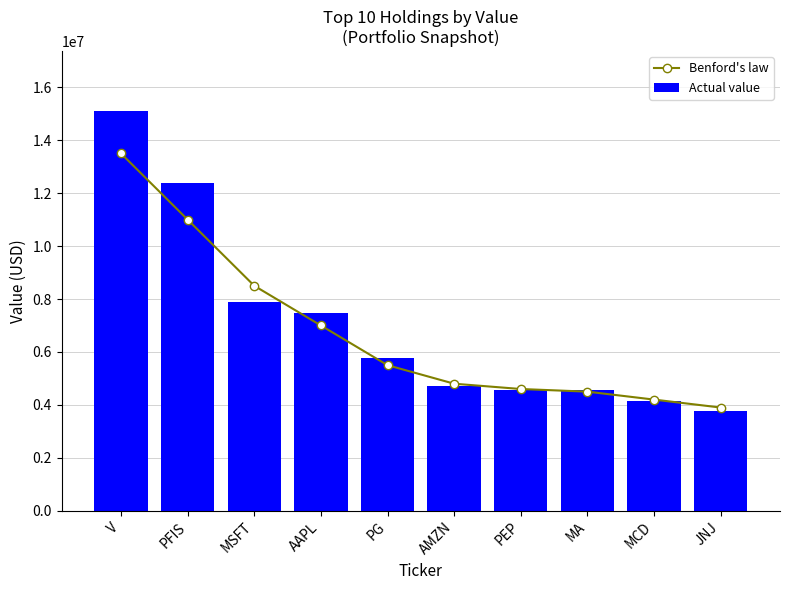

What is the label of the 8th bar from the left?

MA